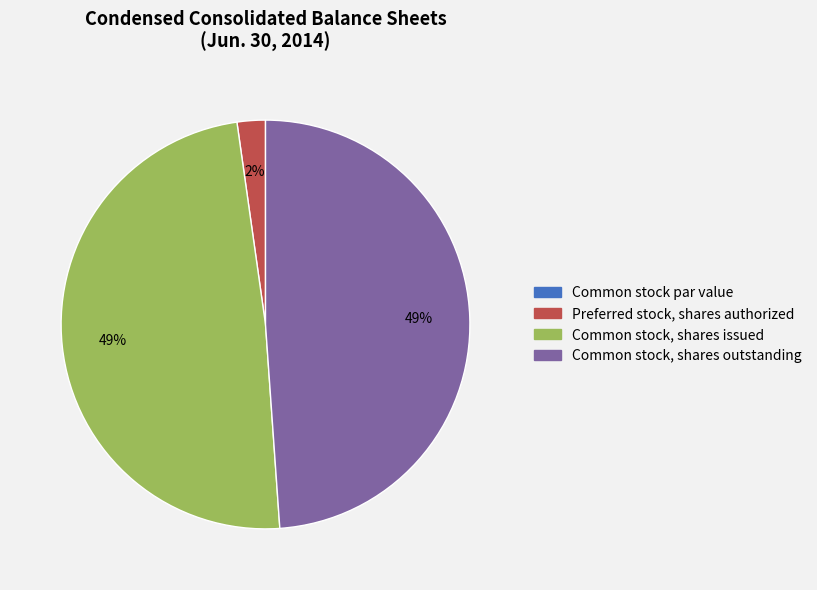

Which has a higher value, Common stock, shares issued or Preferred stock, shares authorized?

Common stock, shares issued